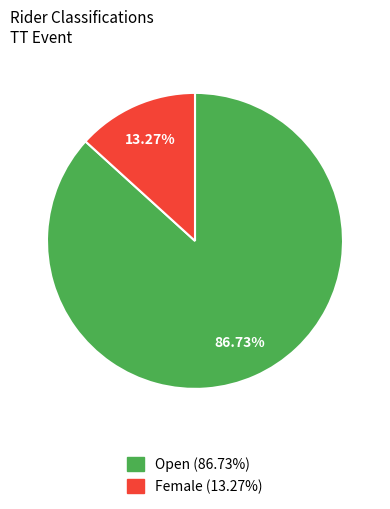

Is it true that Female is 23% of the pie?

False